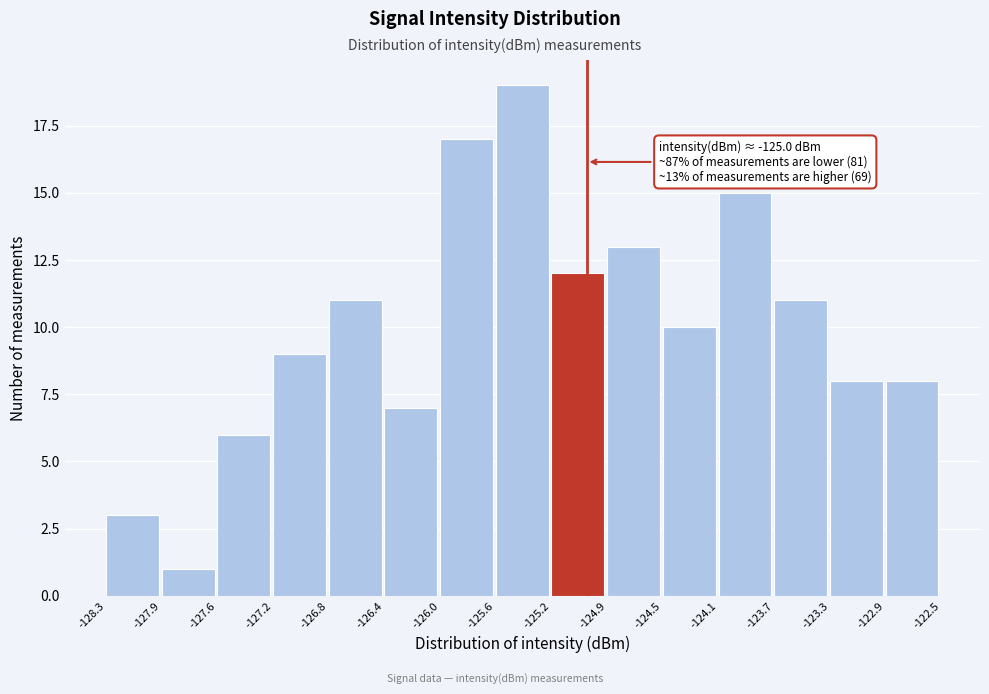

Over which range of the x-axis is the bar tallest?

-125.6 to -125.2